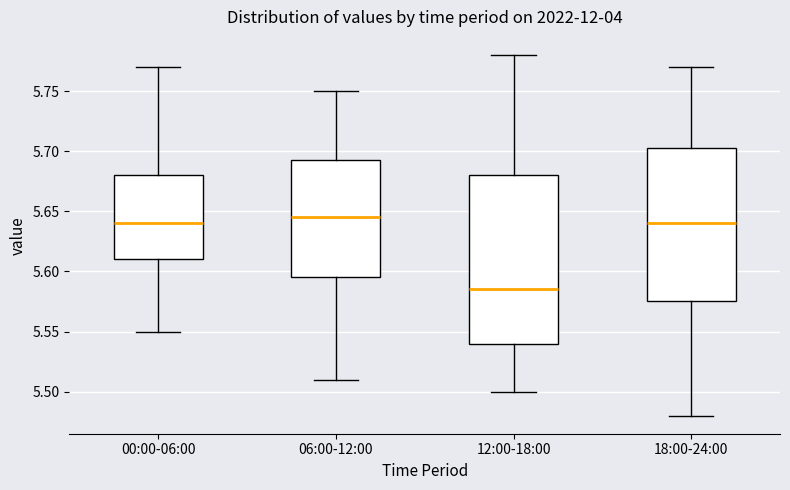

Reading left to right, transcribe this box plot: for each box, give where its median line is, the range the box spans, and where its two whiskers end, as read against the y-axis. The values are not printed on the chart, so give them approximately, as read against the axis.

00:00-06:00: median 5.640, box 5.610 to 5.680, whiskers 5.550 to 5.770
06:00-12:00: median 5.645, box 5.595 to 5.695, whiskers 5.510 to 5.750
12:00-18:00: median 5.585, box 5.540 to 5.680, whiskers 5.500 to 5.780
18:00-24:00: median 5.640, box 5.575 to 5.705, whiskers 5.480 to 5.770